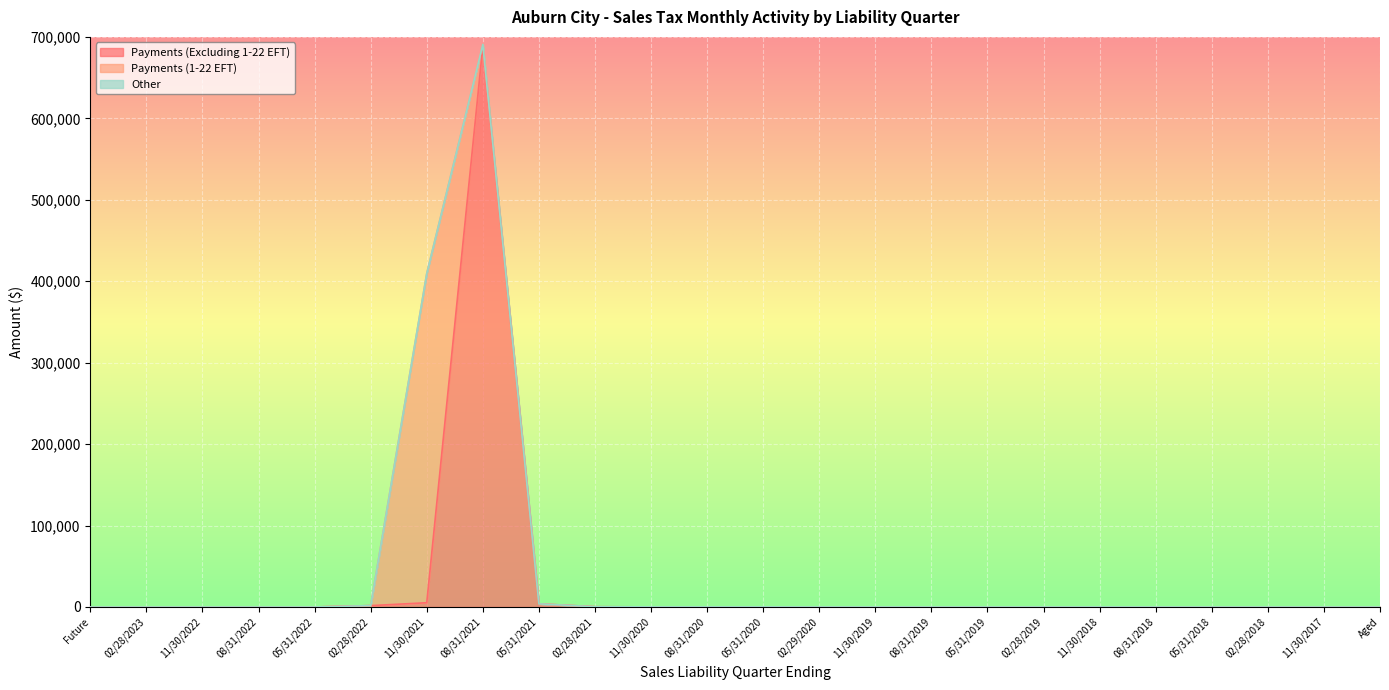

True or false: Payments (Excluding 1-22 EFT) has more than 0 points higher than both neighbors.

True